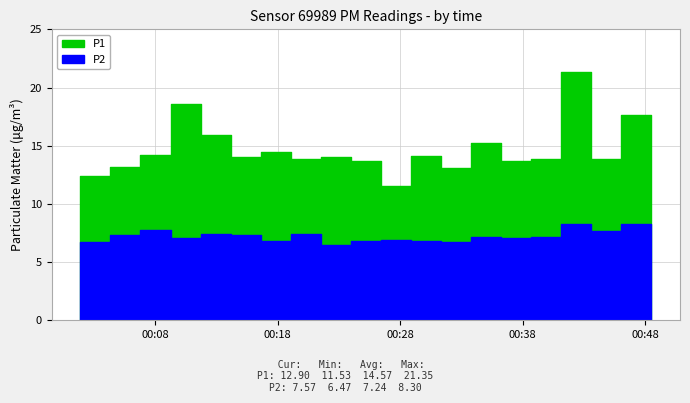

Is the value of P2 at 16 greater than the value of P1 at 18?

No